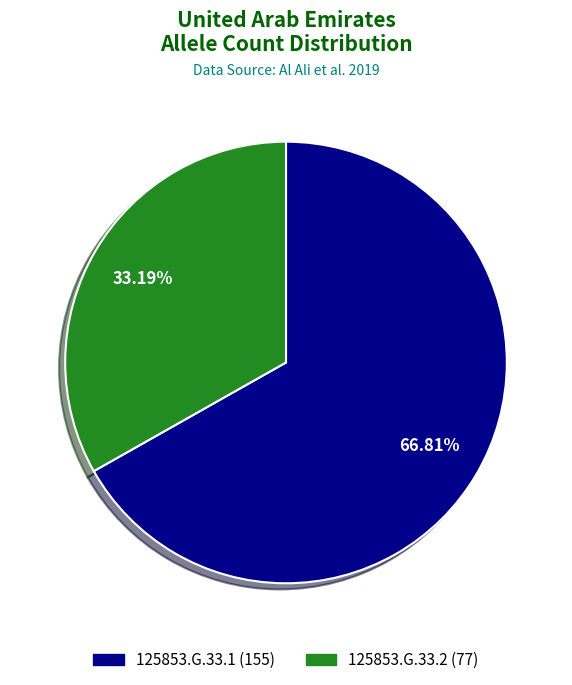

To the nearest percent, what portion does 125853.G.33.1 represent?

67%